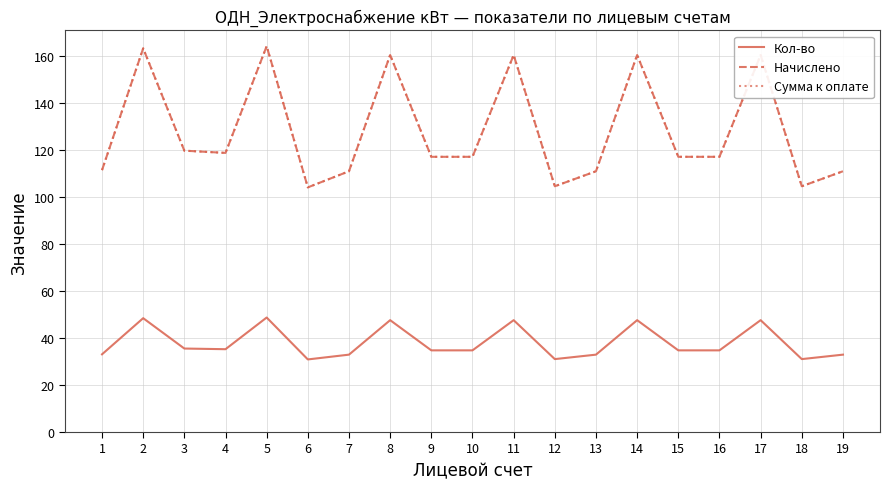

Does the chart display data point markers on the line(s)?

No